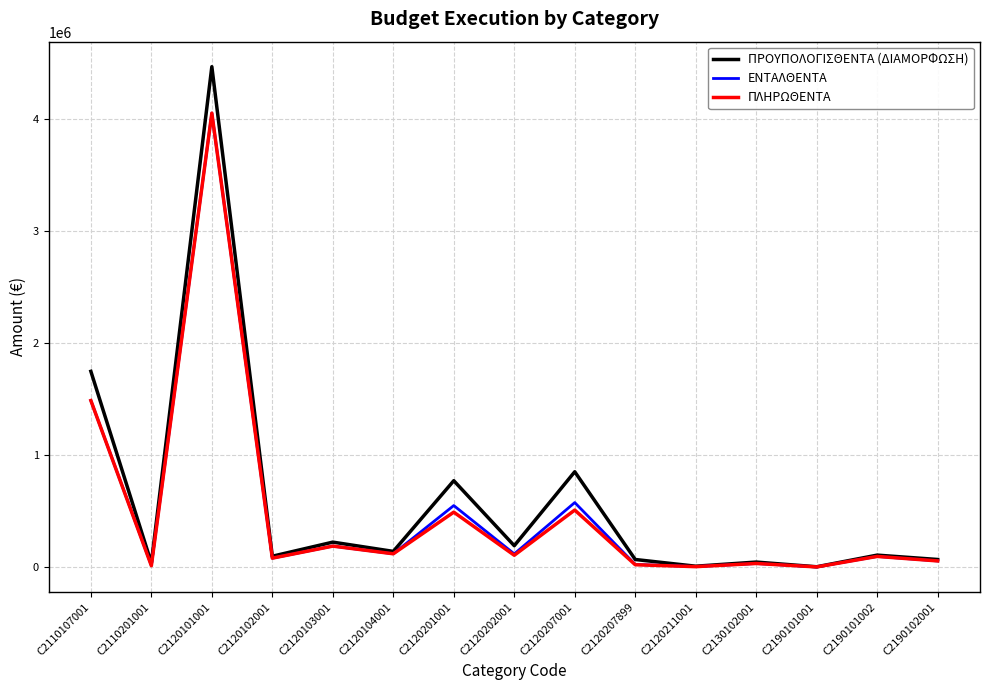

Which series changed the most between C2120201001 and C2120202001?

ΠΡΟΥΠΟΛΟΓΙΣΘΕΝΤΑ (ΔΙΑΜΟΡΦΩΣΗ)